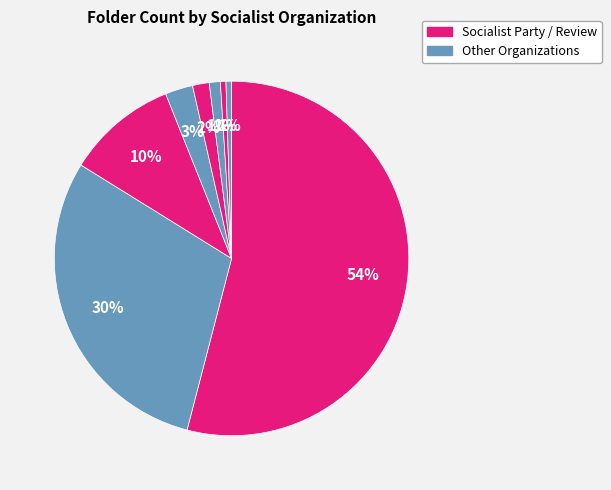

To the nearest percent, what is the average slice percentage?

12%